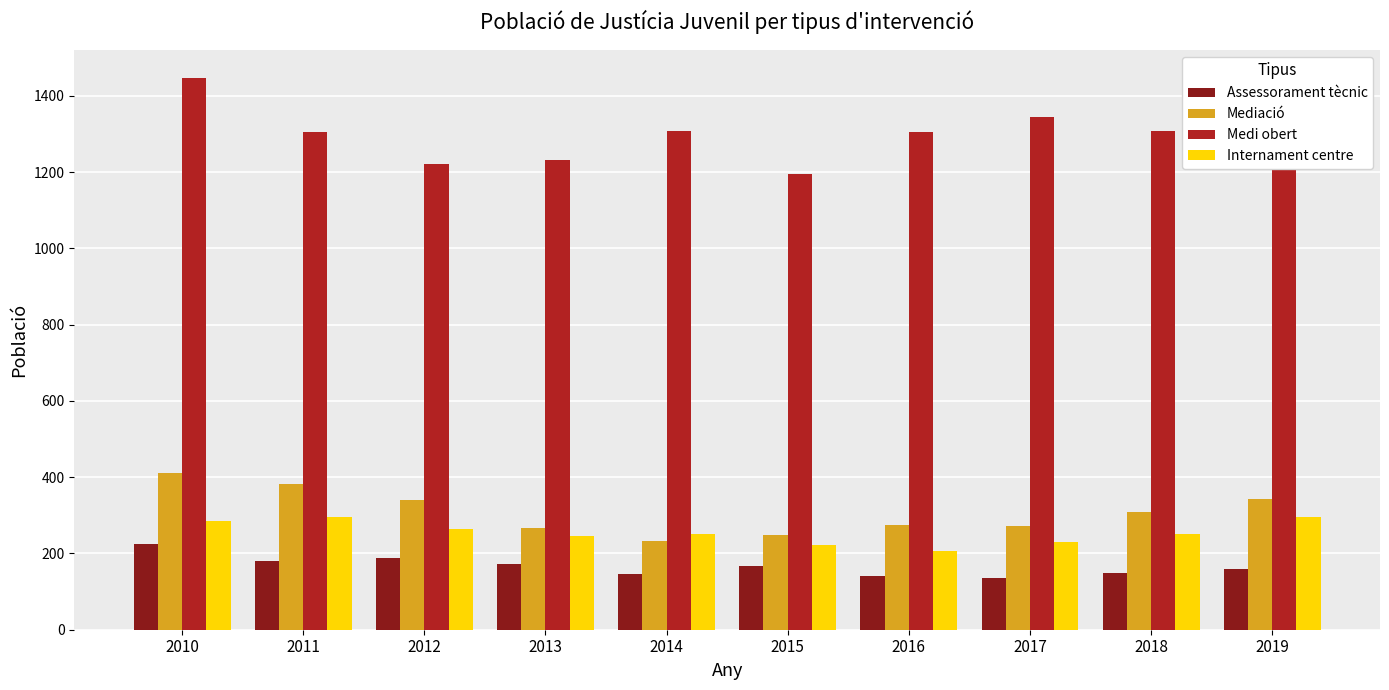

The Assessorament tècnic series shows 141 at 2016. True or false?

True